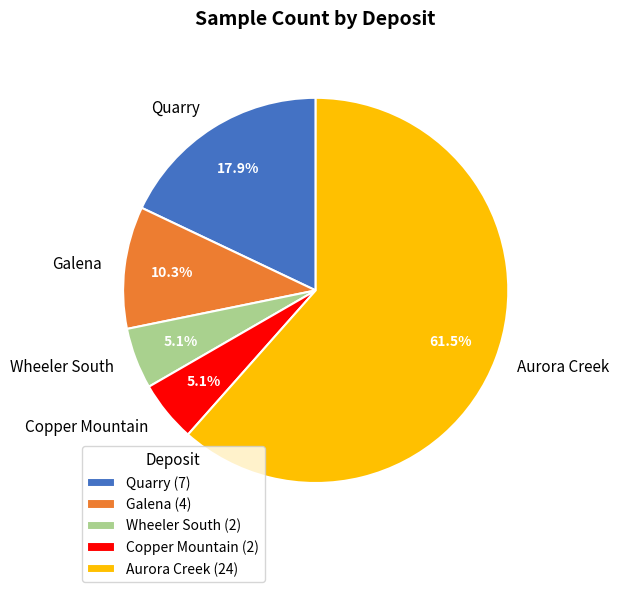

What percentage is NOT represented by Wheeler South?

94.9%